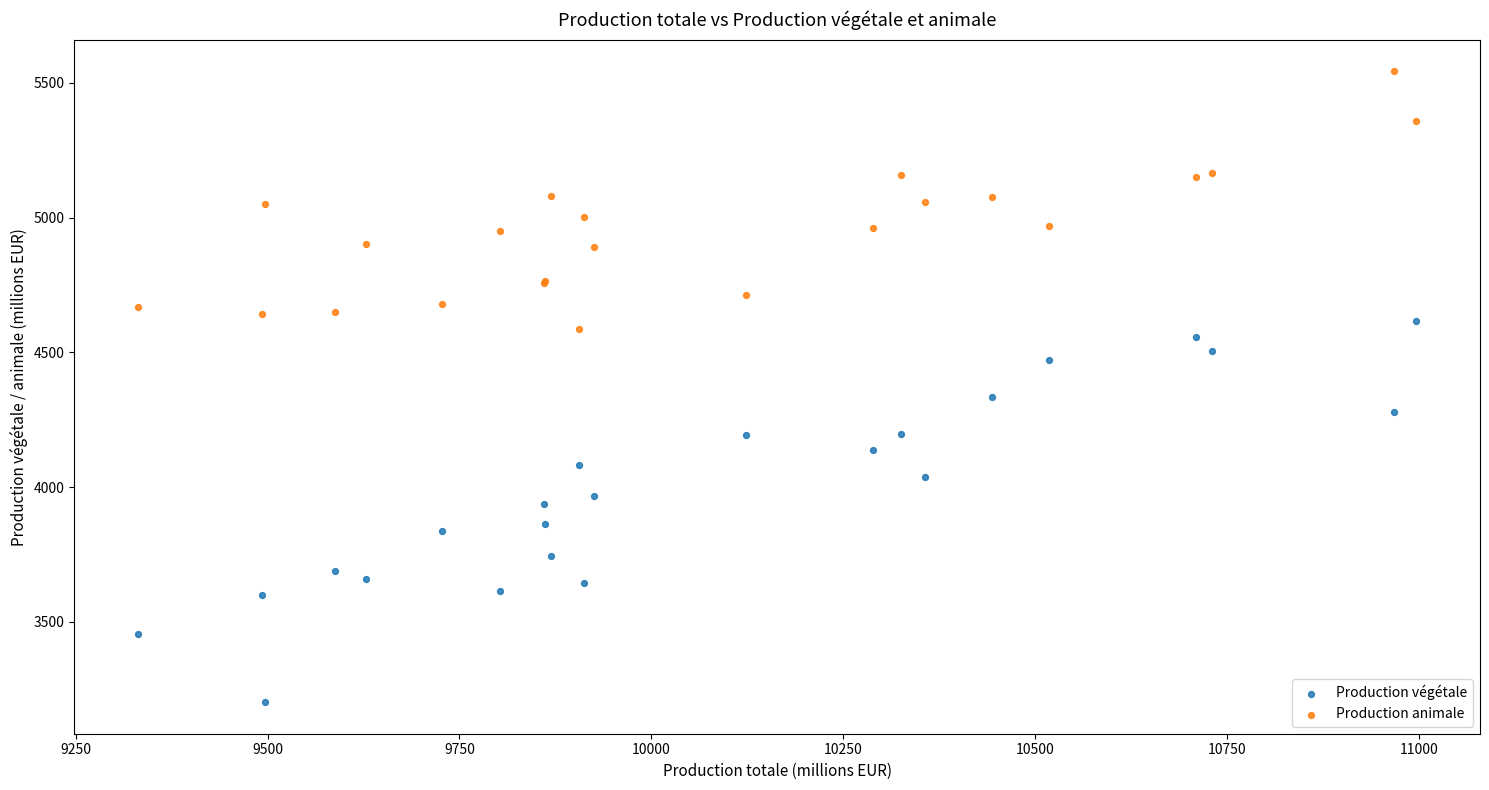

What are all the series names shown in the legend?

Production végétale, Production animale